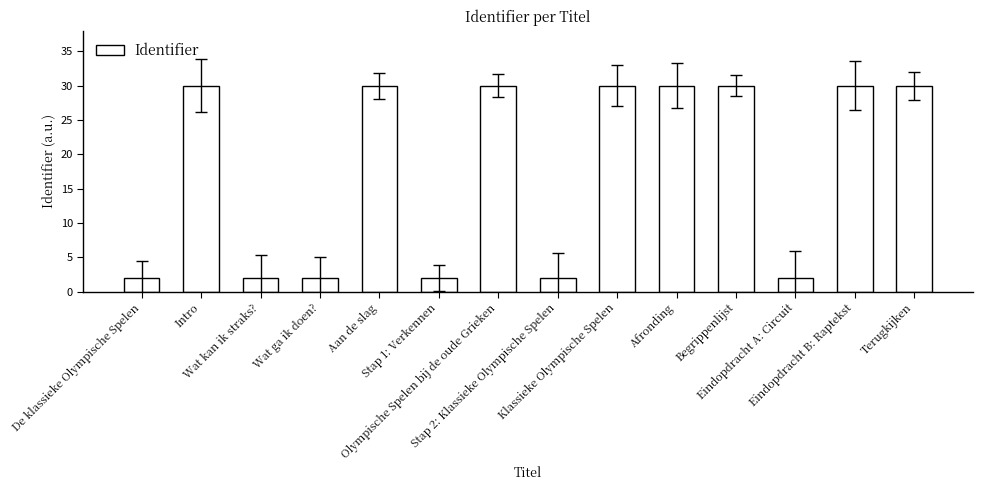

What is the maximum value shown in the chart?

30.0